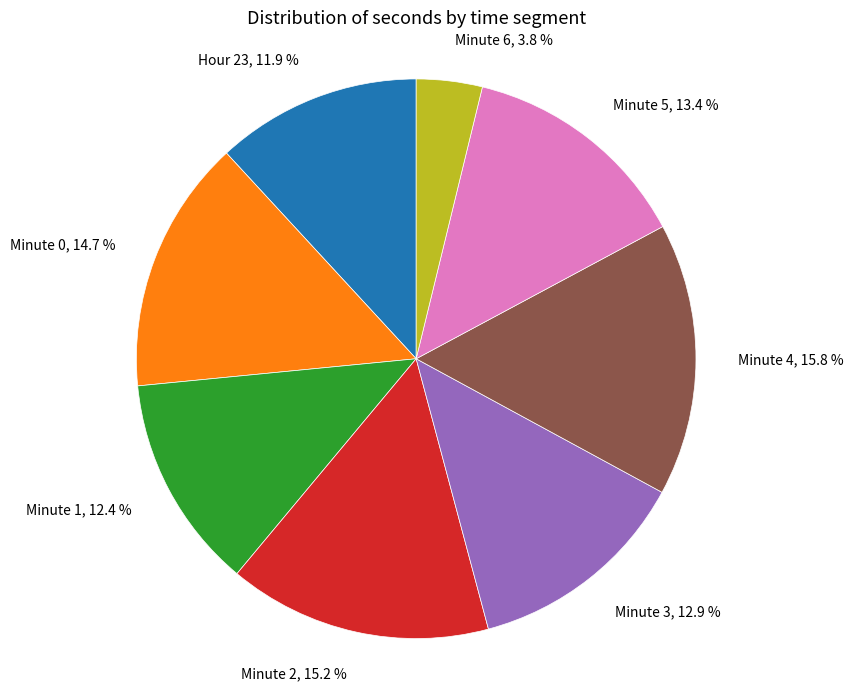

What percentage is NOT represented by Minute 2?

84.8%